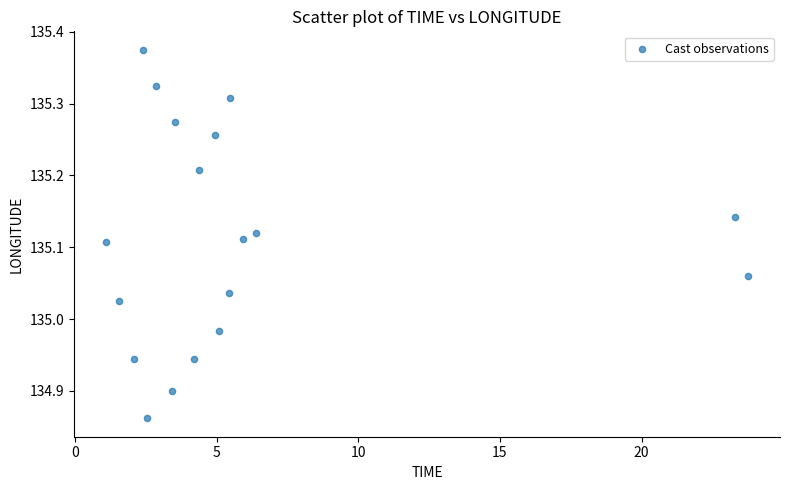

What is the range of Y values (max minus min)?

0.5